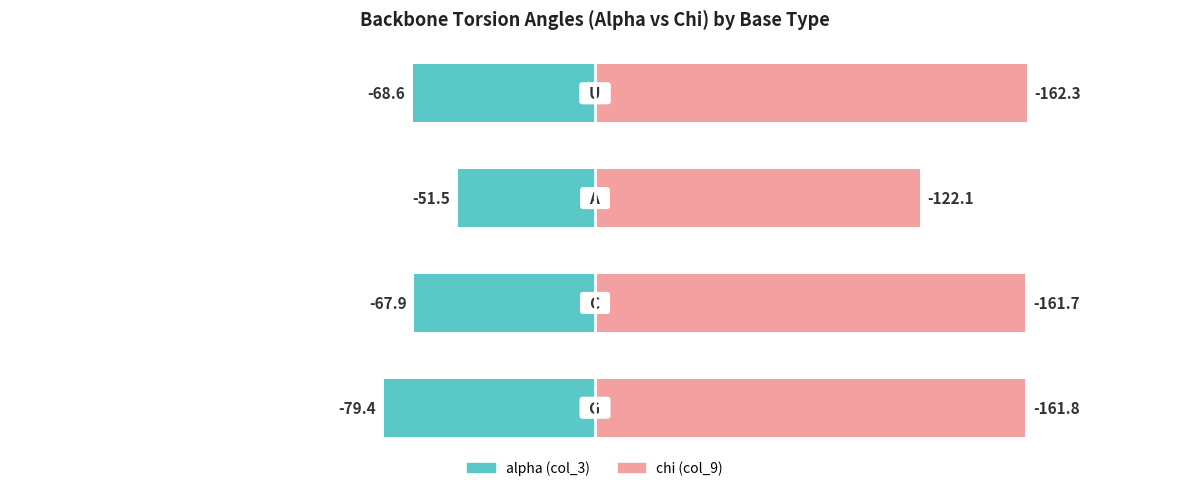

Which series has the largest range (max minus min)?

chi (col_9)